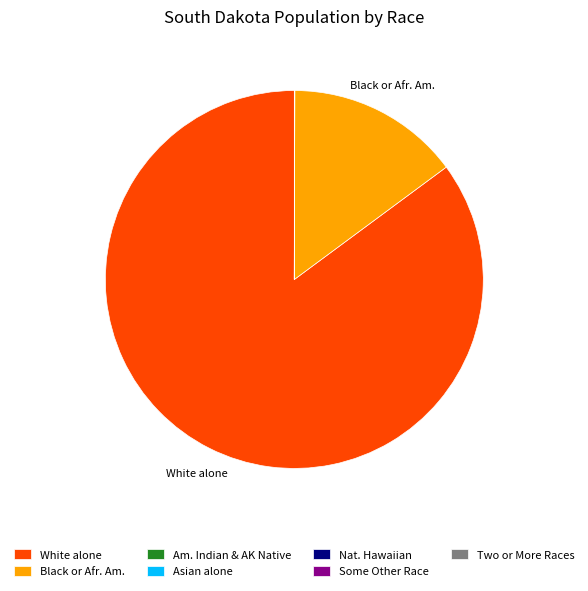

Is it true that White alone is 85% of the pie?

True